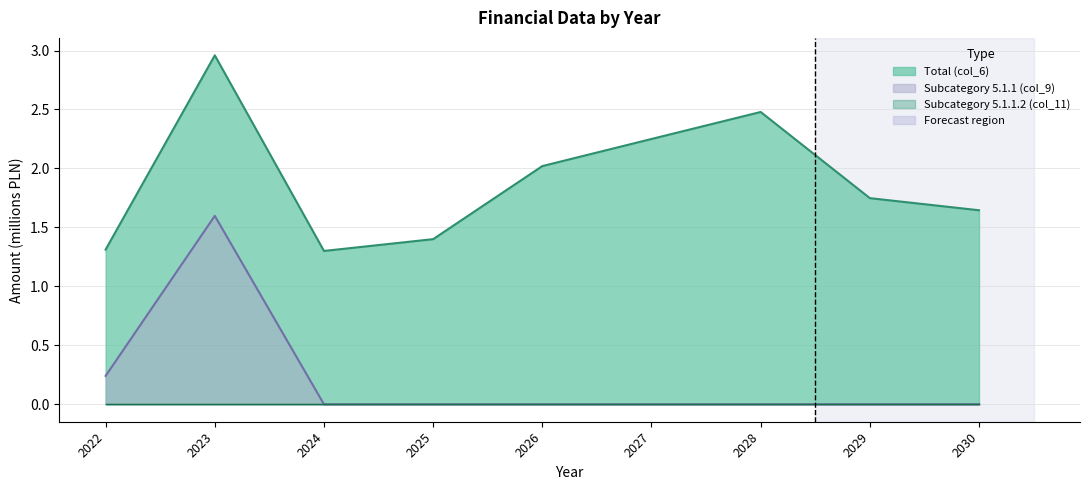

What is the difference between the second highest and second lowest values in the Subcategory 5.1.1 (col_9) series?

0.2